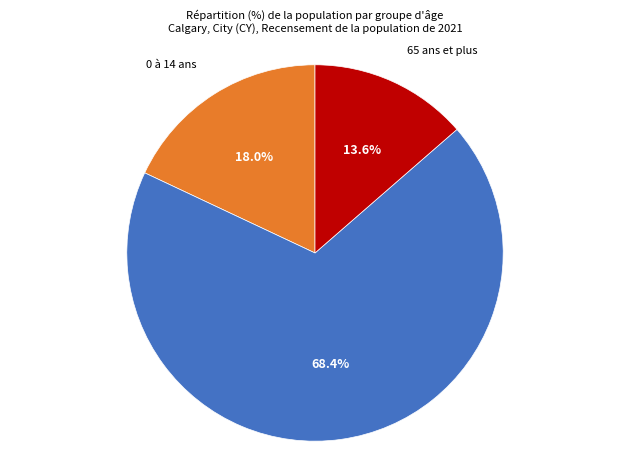

How many segments does this pie chart have?

3